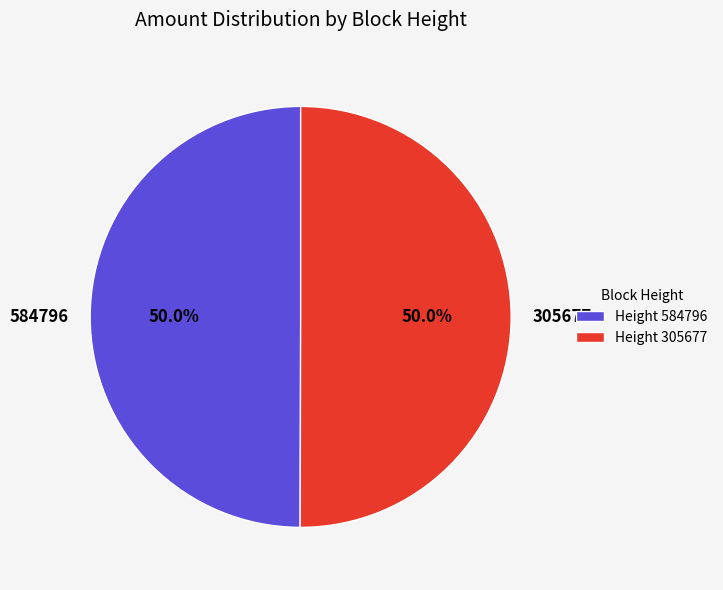

What is the ratio of the value at 584796 to the value at 305677?

1.0